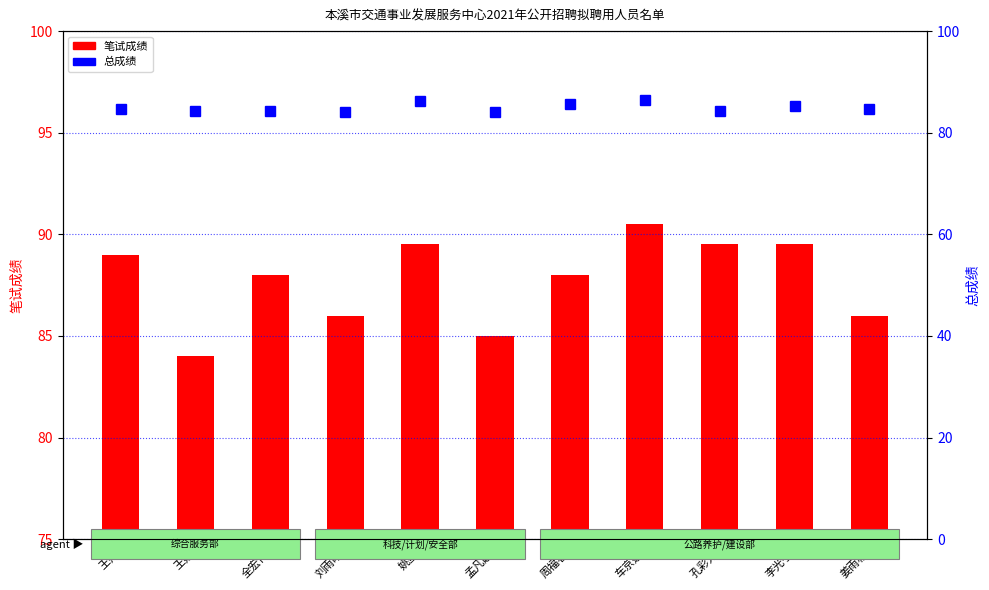

What is the difference between the highest and lowest values at 全宏博?

3.8